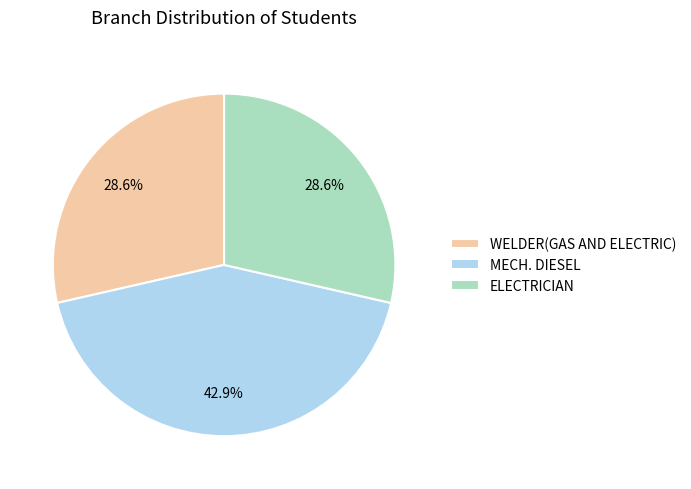

Which has a higher value, WELDER(GAS AND ELECTRIC) or MECH. DIESEL?

MECH. DIESEL